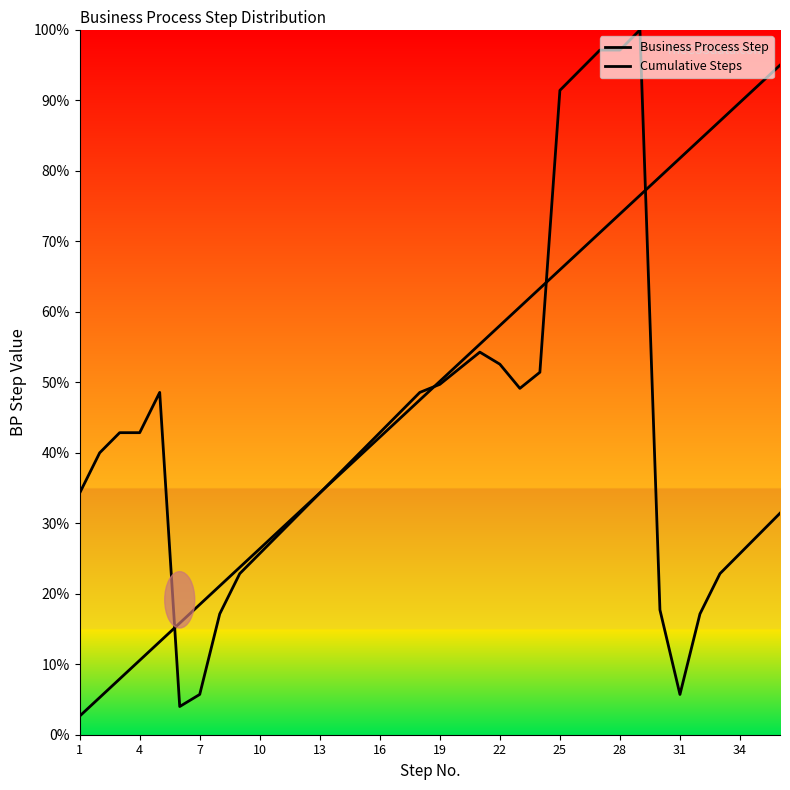

True or false: Cumulative Steps has a value of 110.2 at 31.

False